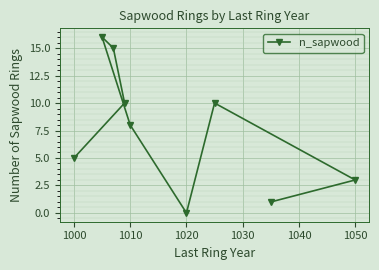

At which label is the value closest to 8?

1010